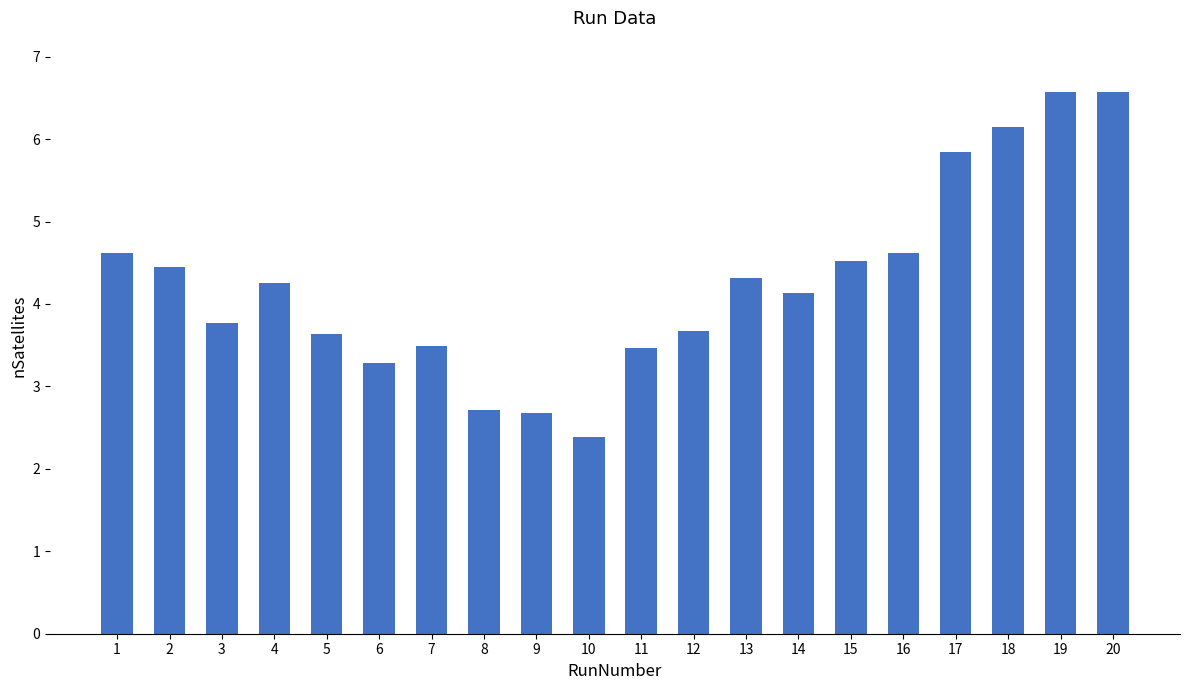

What is the difference between the maximum and minimum values?

4.2